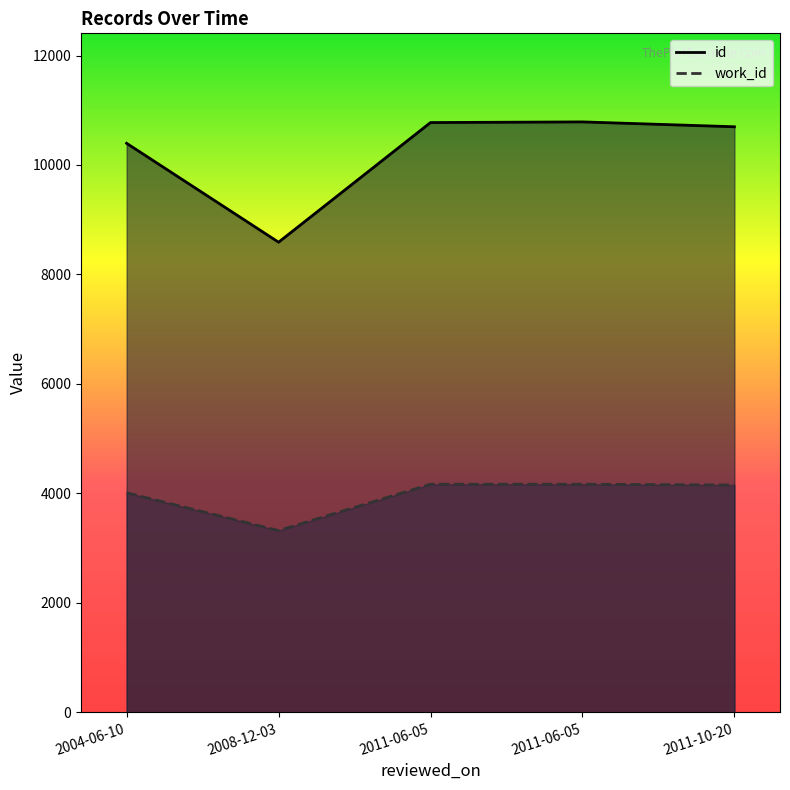

Which has a higher value, 2008-12-03 or 2011-06-05?

2011-06-05